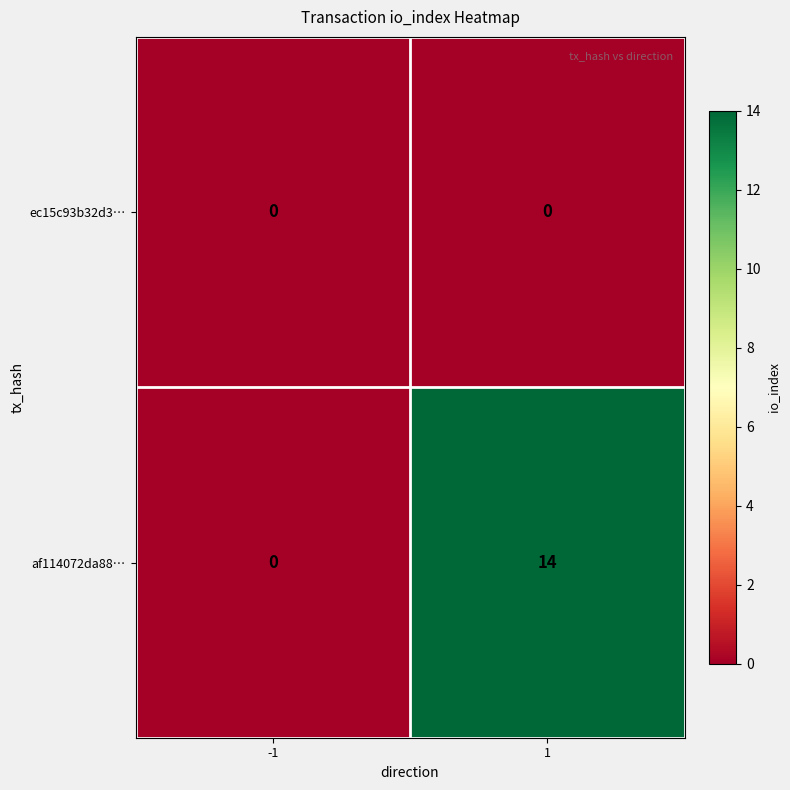

Which series has the largest range (max minus min)?

af114072da88…